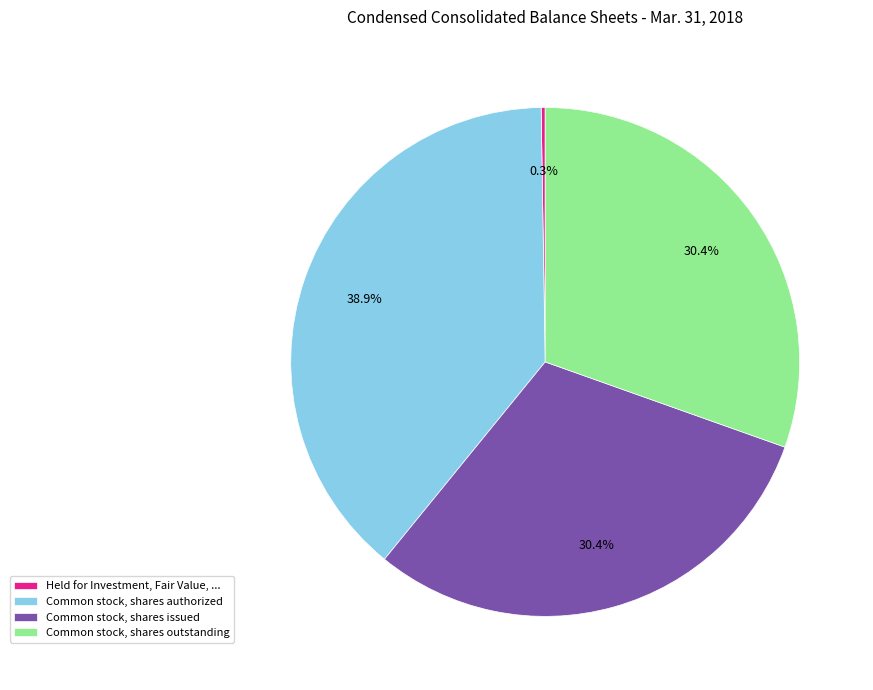

Does Common stock, shares issued account for over 50% of the chart?

No